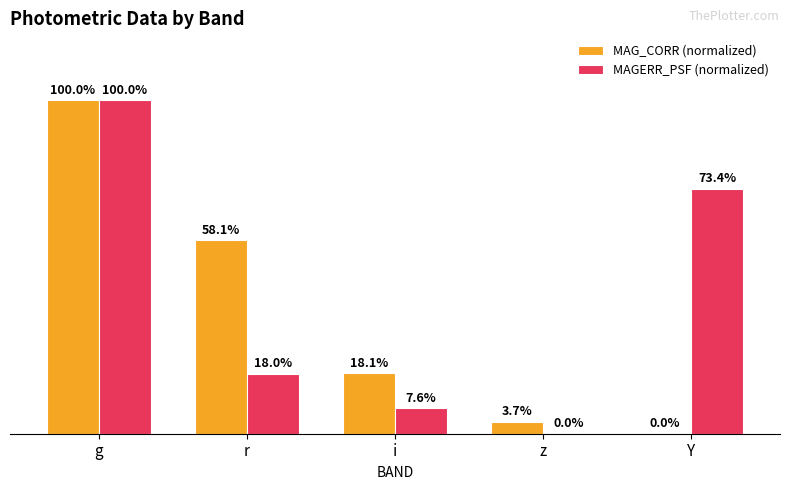

Between r and z, which series saw the biggest shift?

MAG_CORR (normalized)